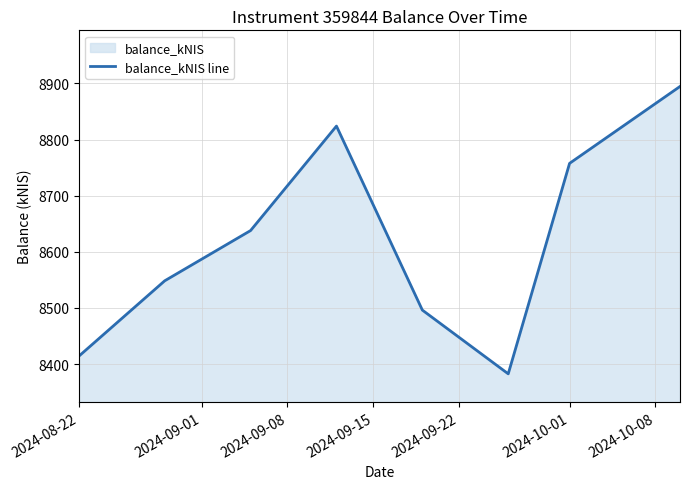

Read the value at 2024-08-22.

8414.0